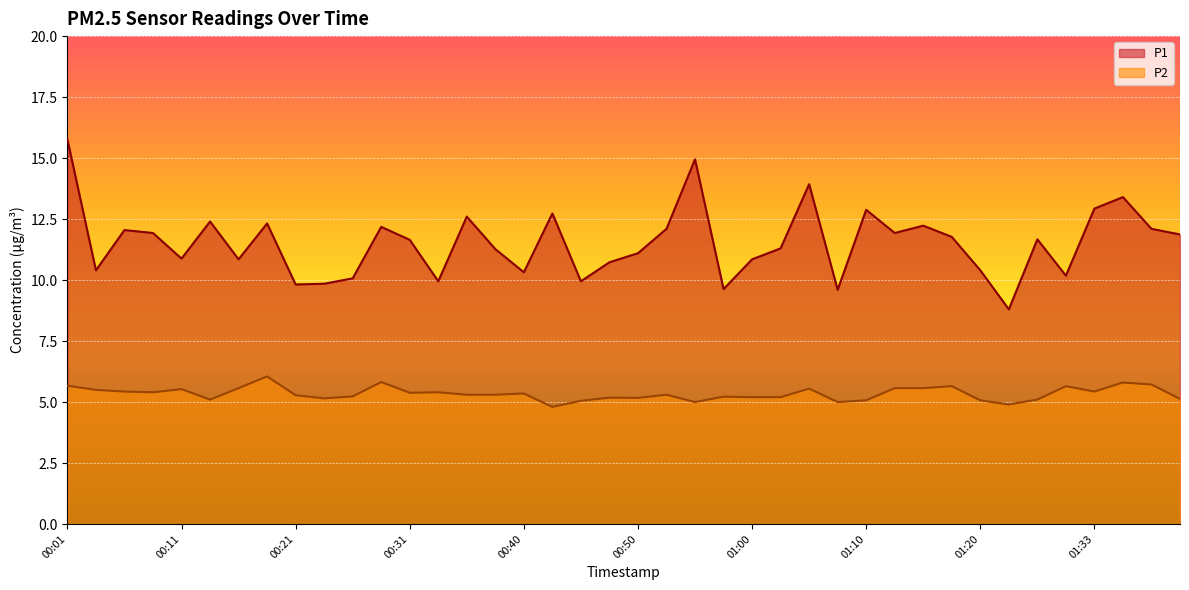

What is the label of the 30th point from the right?

00:26